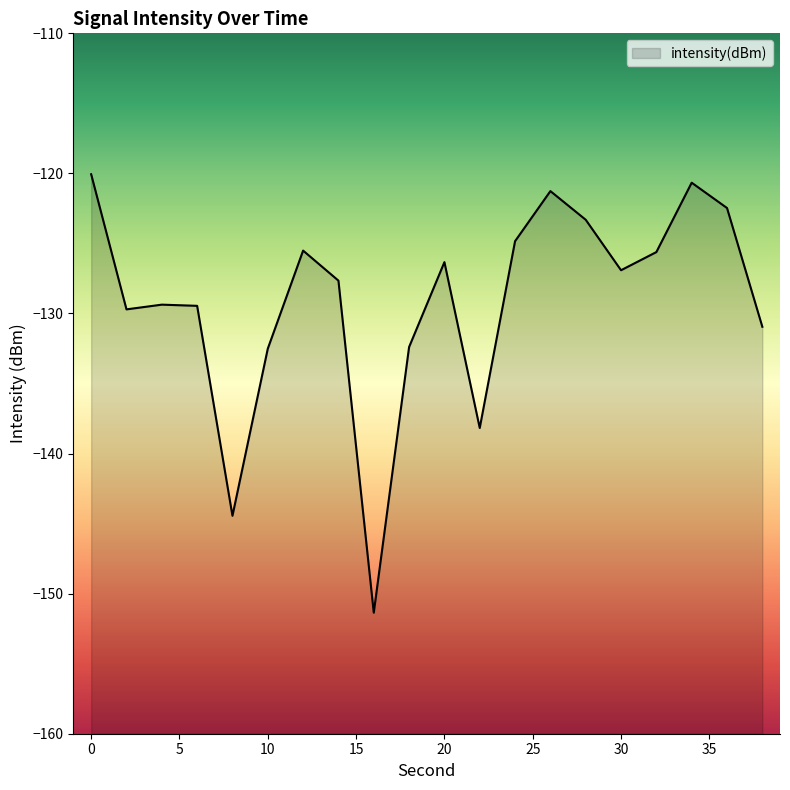

Reading left to right, list all the values displayed in this chart.

0=-120.1	2=-129.7	4=-129.4	6=-129.5	8=-144.4	10=-132.5	12=-125.5	14=-127.7	16=-151.4	18=-132.4	20=-126.3	22=-138.2	24=-124.8	26=-121.3	28=-123.3	30=-126.9	32=-125.6	34=-120.7	36=-122.5	38=-130.9